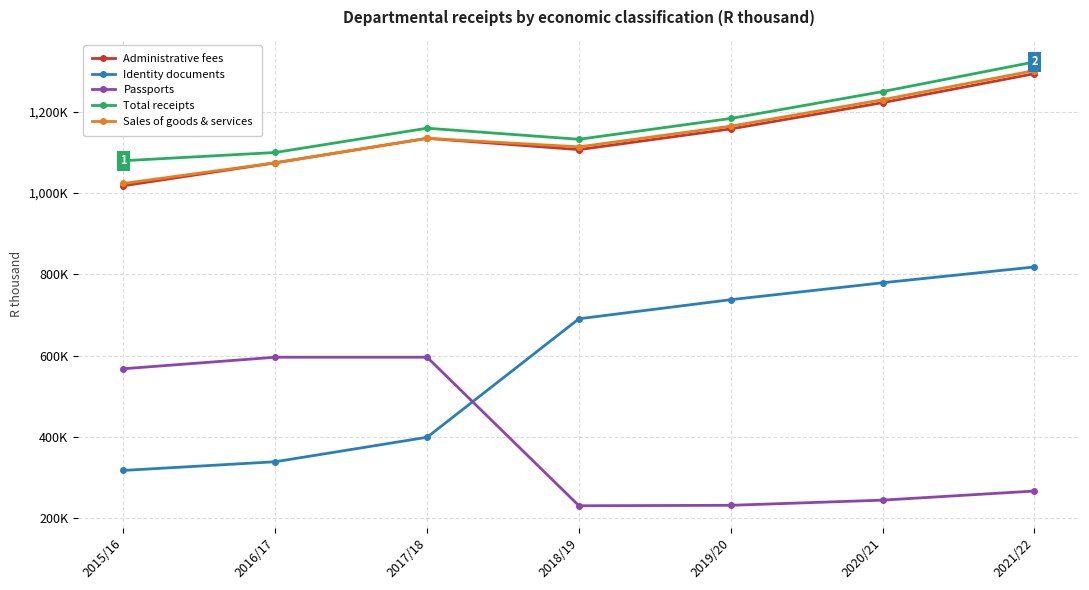

In Sales of goods & services, how many points are lower than both neighbors (excluding endpoints)?

1